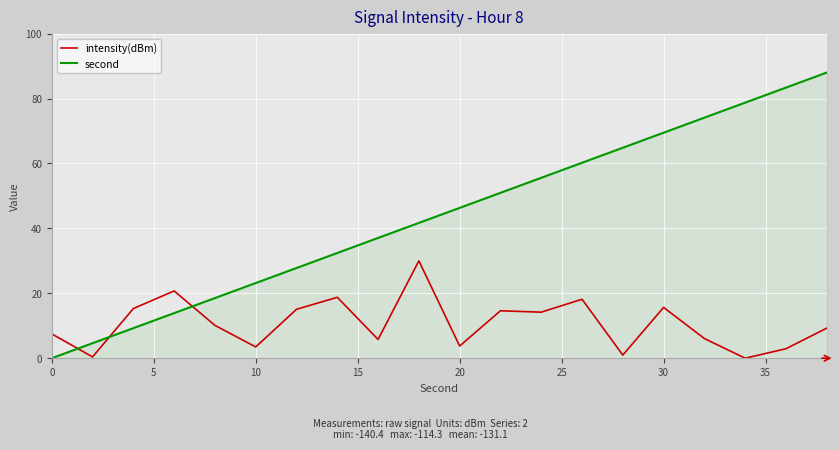

True or false: second and intensity(dBm) cross at least once.

True